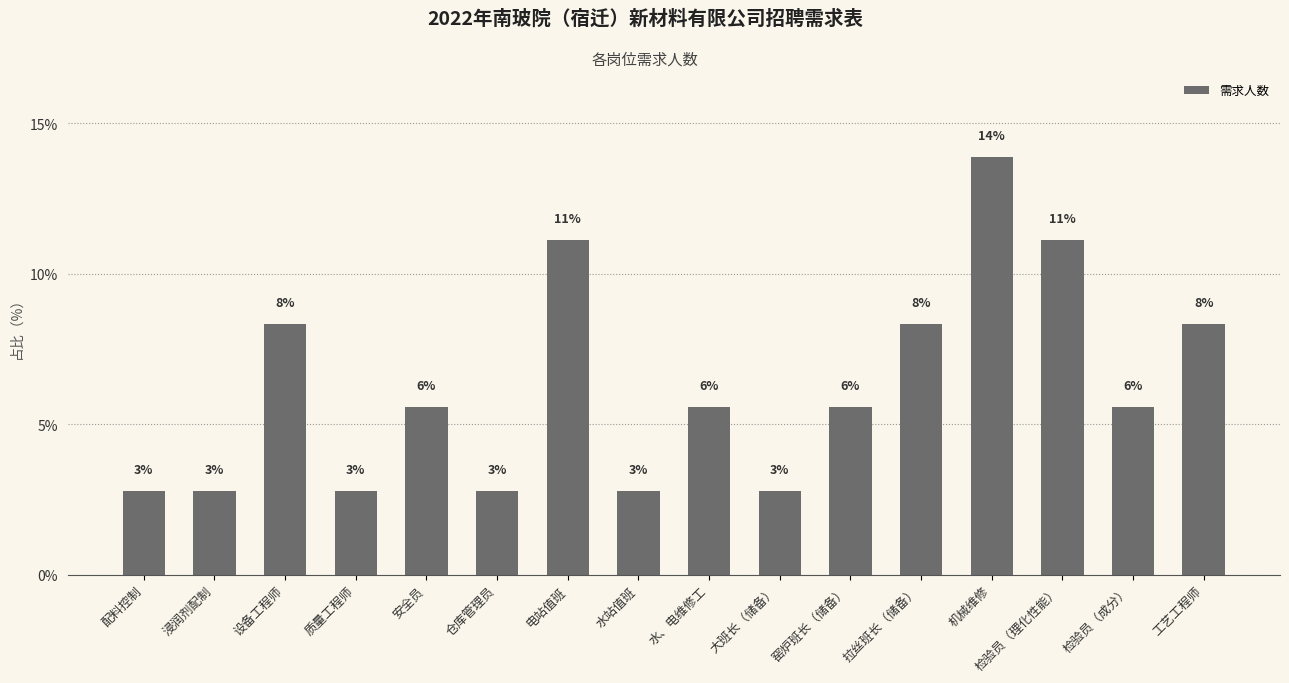

Does the chart contain any negative values?

No